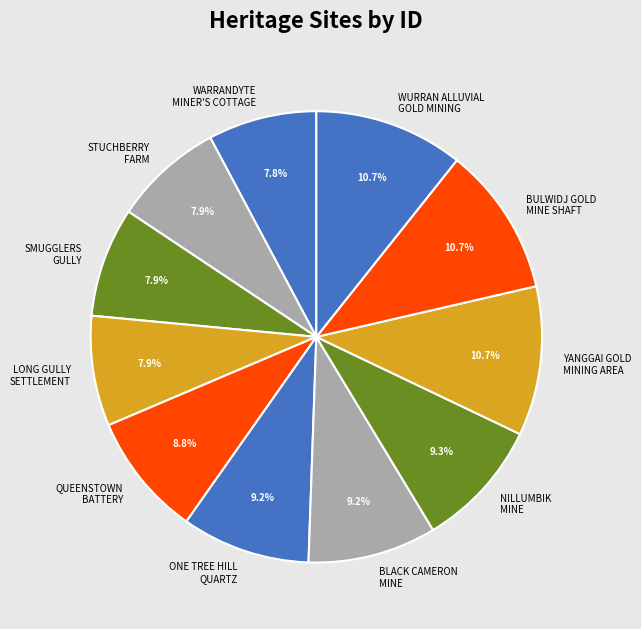

Between BLACK CAMERON MINE and YANGGAI GOLD MINING AREA, which is larger?

YANGGAI GOLD MINING AREA